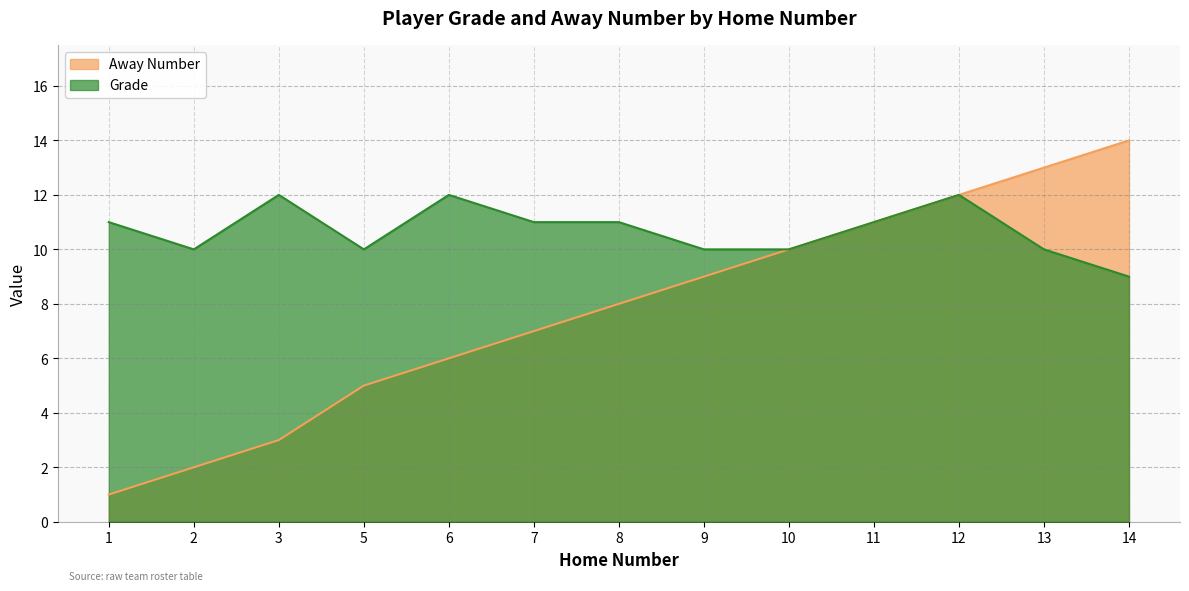

True or false: Grade and Away Number intersect in this chart.

False